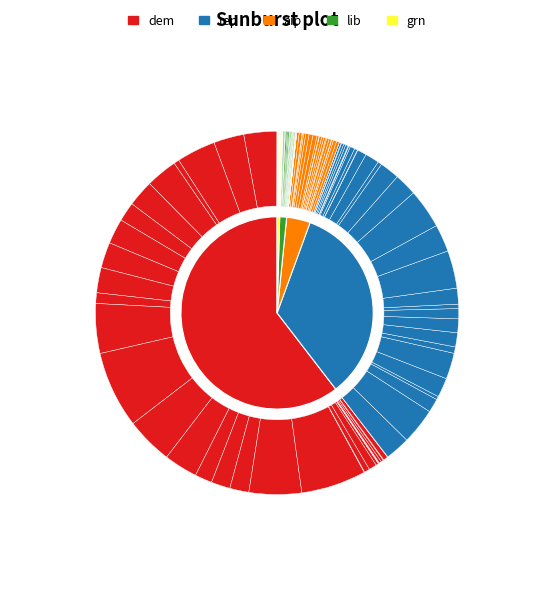

Is it true that 9240004 is 0% of the pie?

True